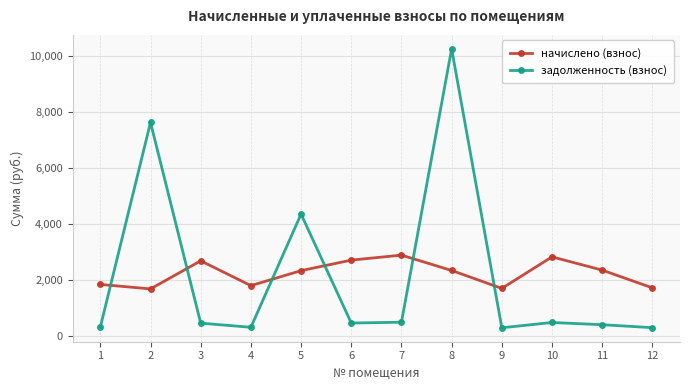

At which label is задолженность (взнос) closest to 5261?

5